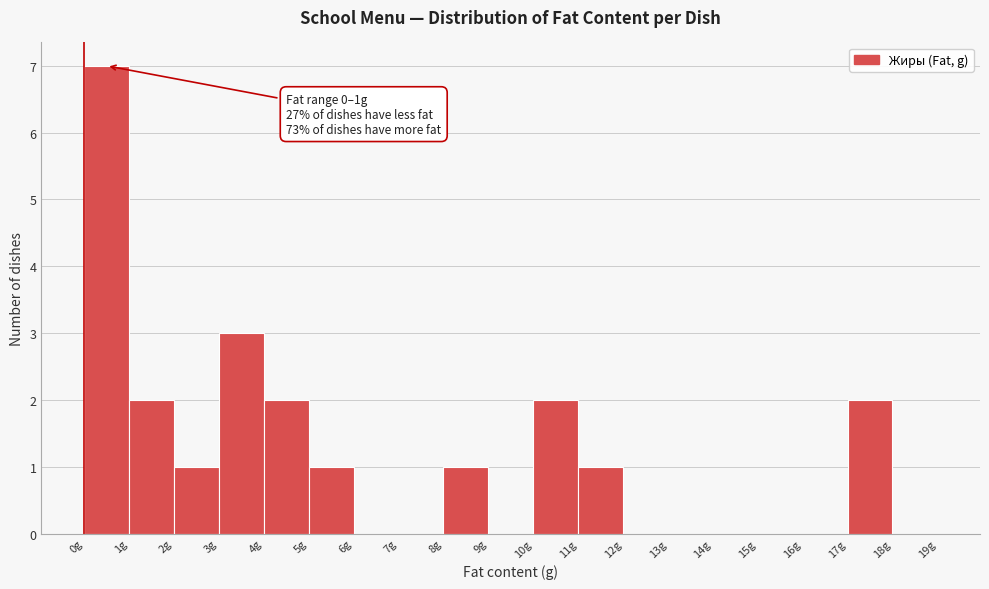

Over which range of the x-axis is the bar tallest?

0 to 1